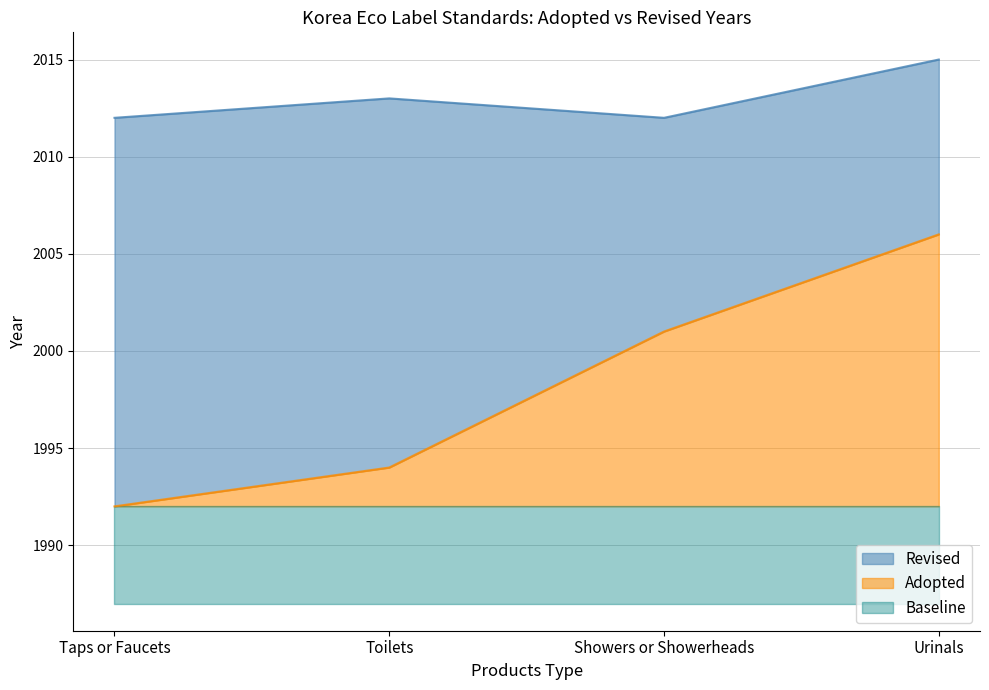

What is the total value across all series at Showers or Showerheads?

25